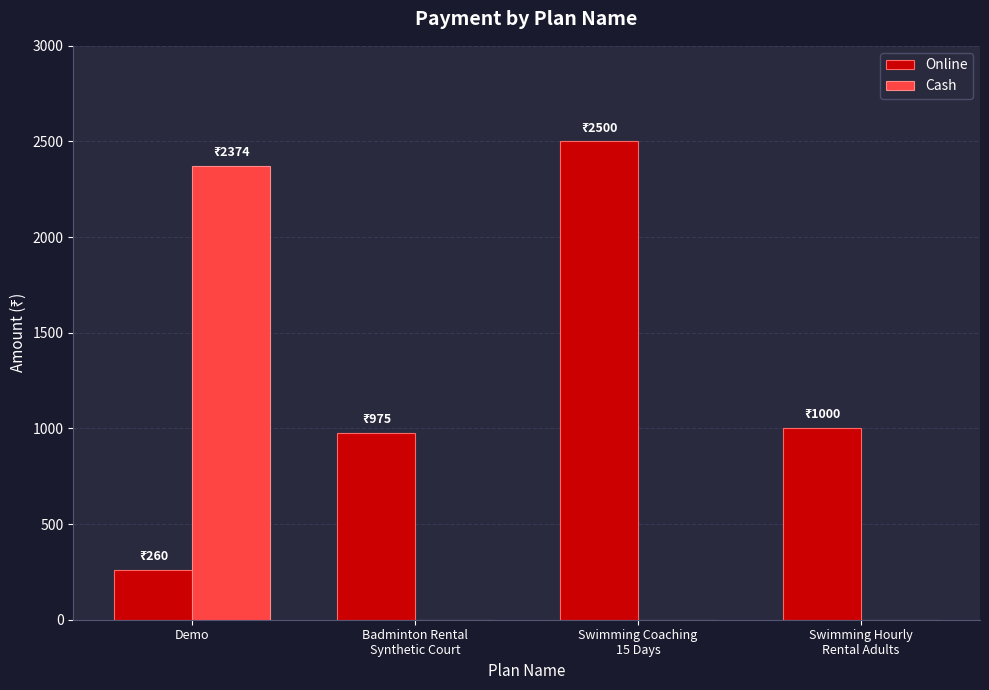

Which series has the largest range (max minus min)?

Cash